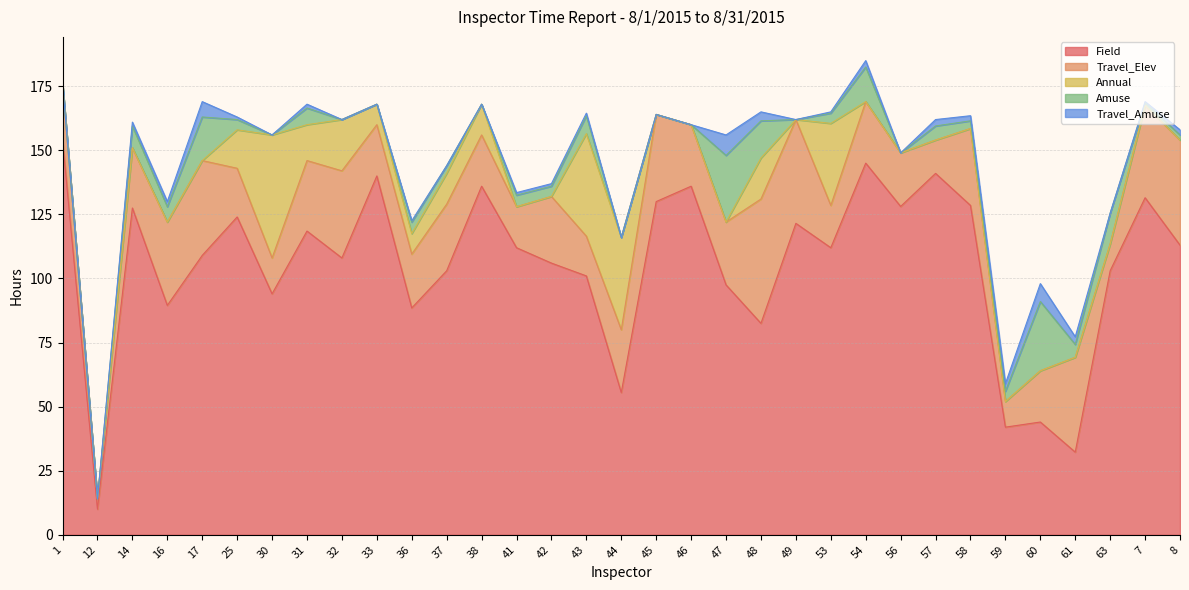

Where is the first local maximum for Amuse?

14